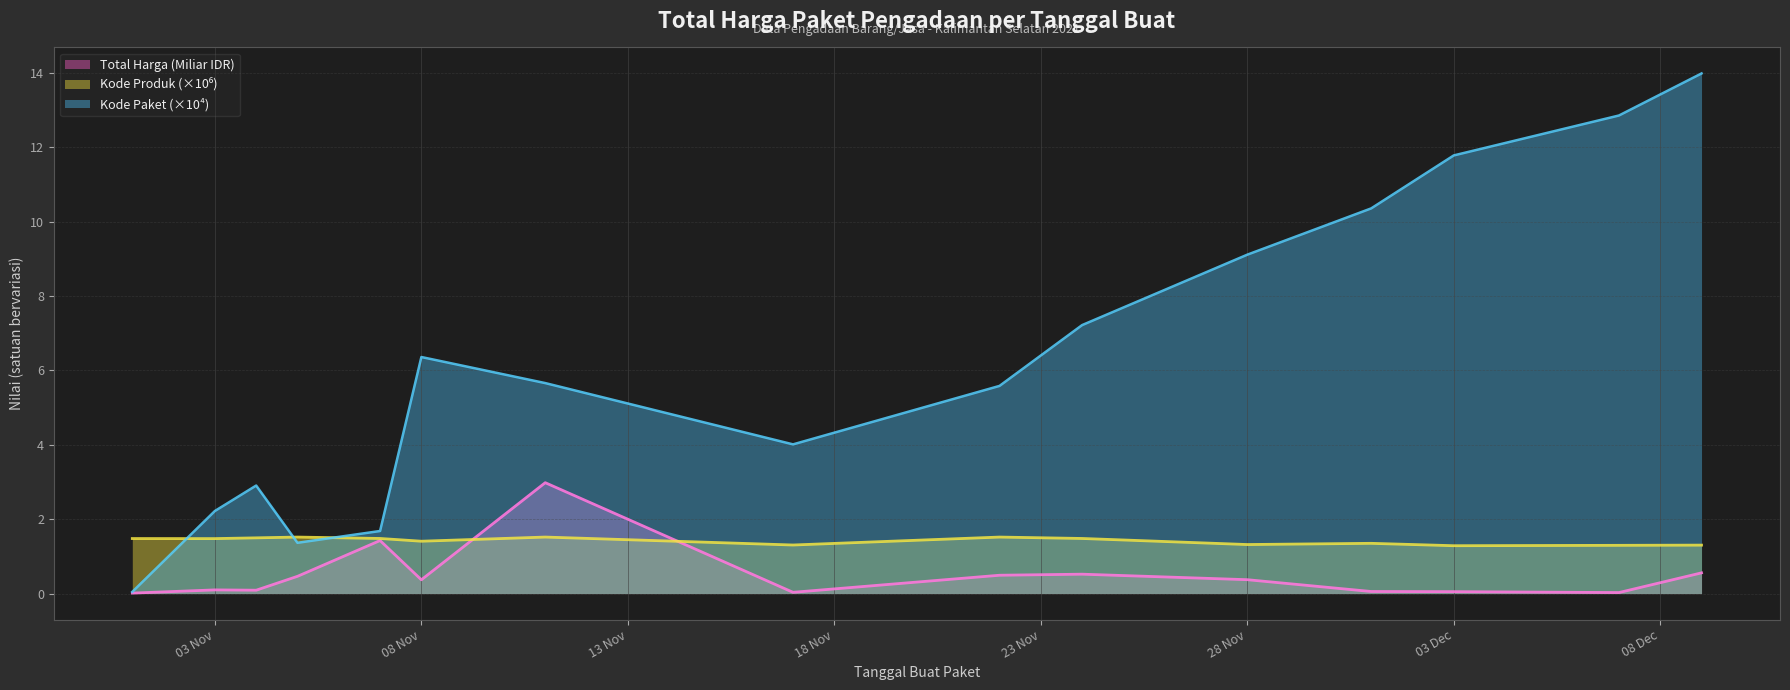

Is it true that Total Harga (M IDR) equals 0.0 at 2021-11-17?

True